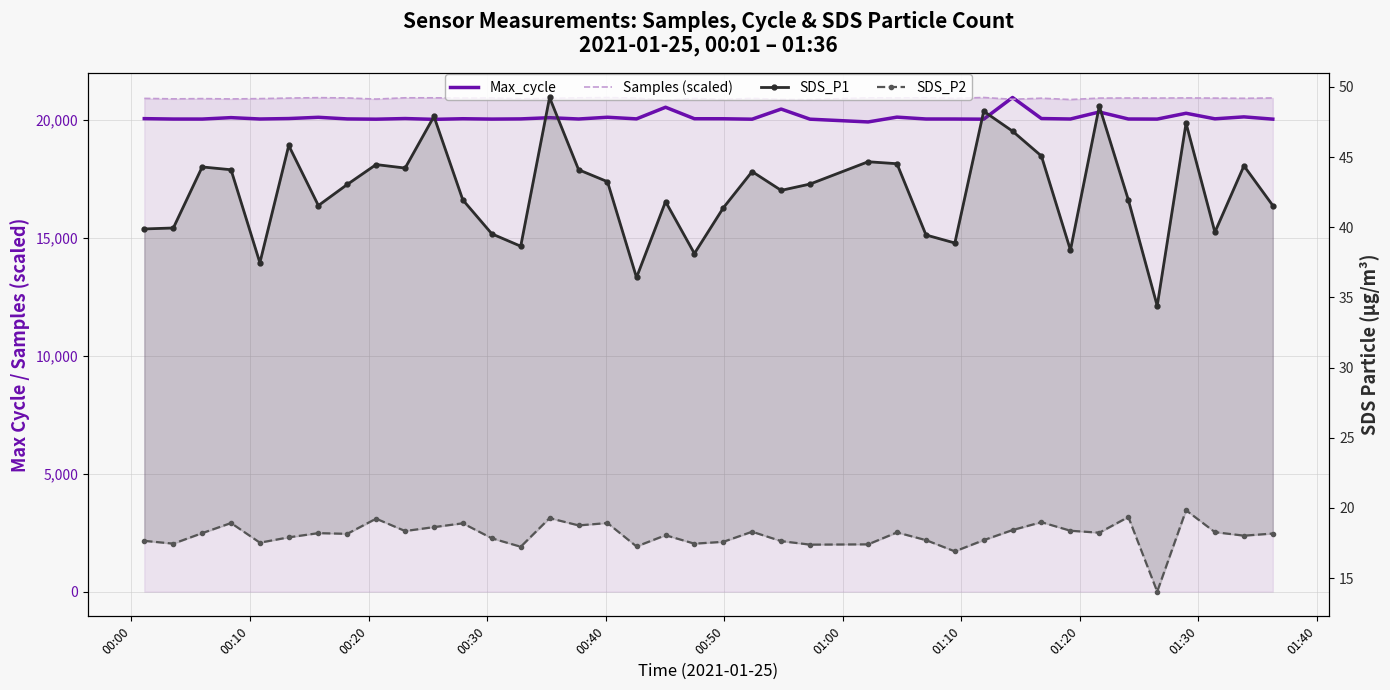

Is the value of Samples (scaled) at 20 greater than the value of Max_cycle at 24?

Yes